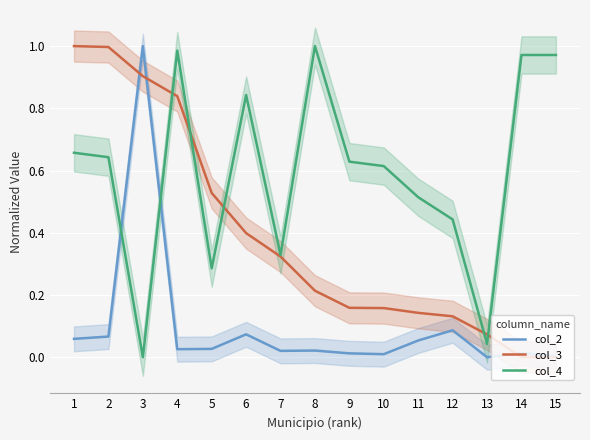

Which series ends up on top after the final intersection of col_3 and col_2?

col_2